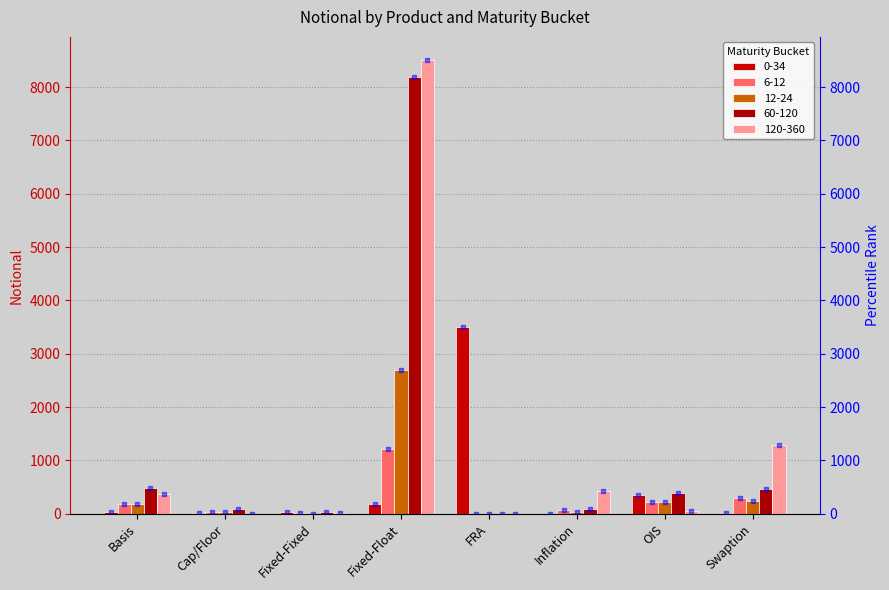

Reading right to left, extract all data points from this chart.

0-34: 10	359	3	3504	177	27	6	42
6-12: 288	215	67	0	1211	10	32	192
12-24: 246	213	30	0	2696	4	38	180
60-120: 471	393	90	0	8187	30	91	484
120-360: 1297	50	422	0	8517	8	4	370